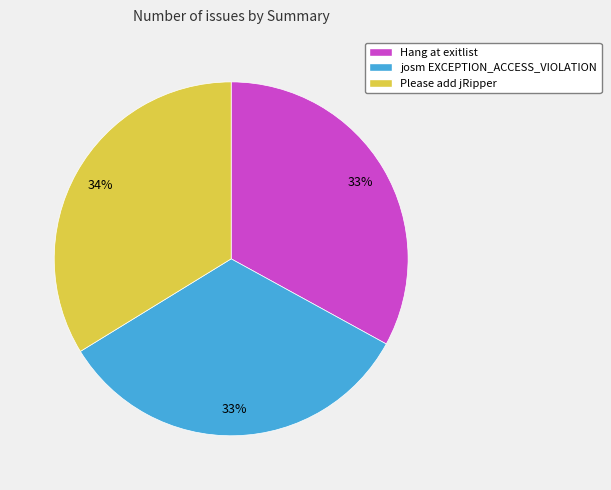

True or false: Hang at exitlist accounts for 23% of the total.

False